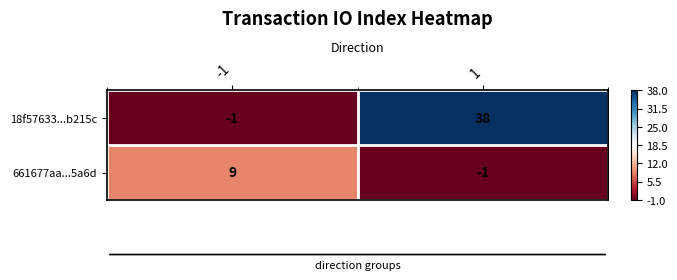

What value does the 661677aa...5a6d series have at -1?

9